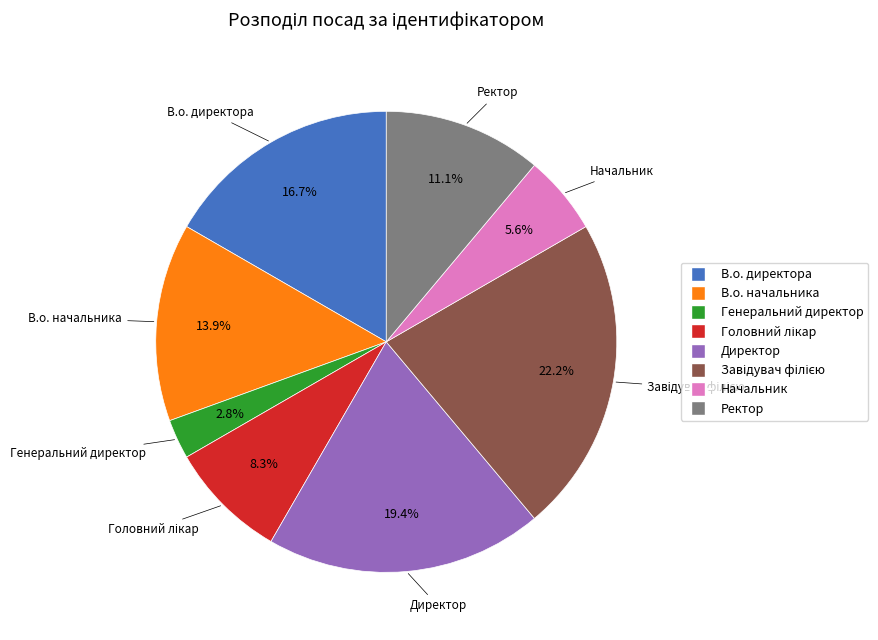

Which category has the smallest portion of the pie?

Генеральний директор